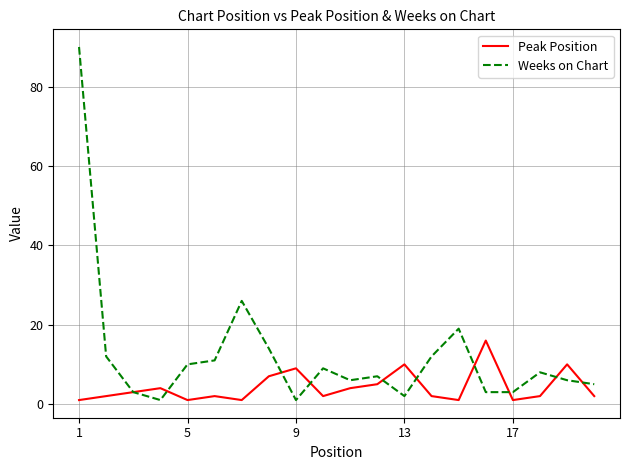

Which series has the widest spread of values?

Weeks on Chart